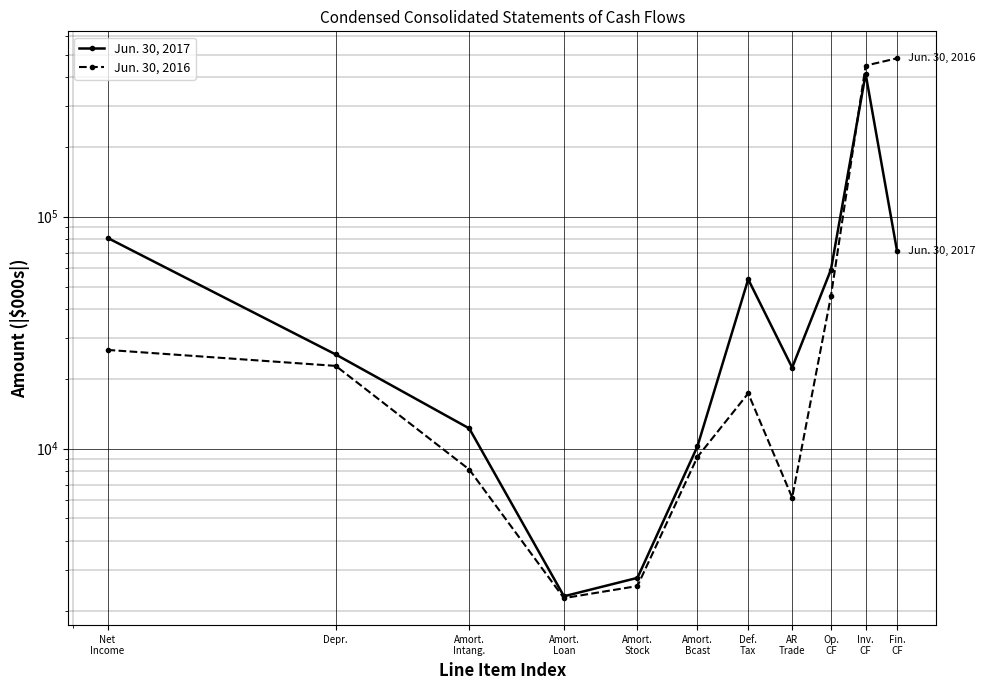

List the series in order of their peak value, lowest first.

Jun. 30, 2017, Jun. 30, 2016